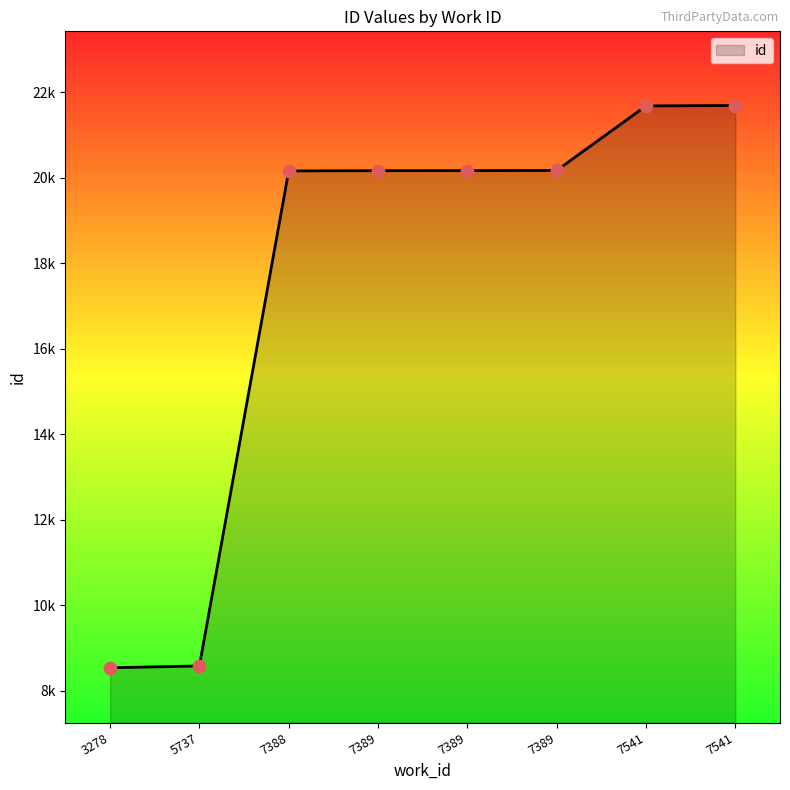

What is the change in value from 7388 to 7541?

+1530